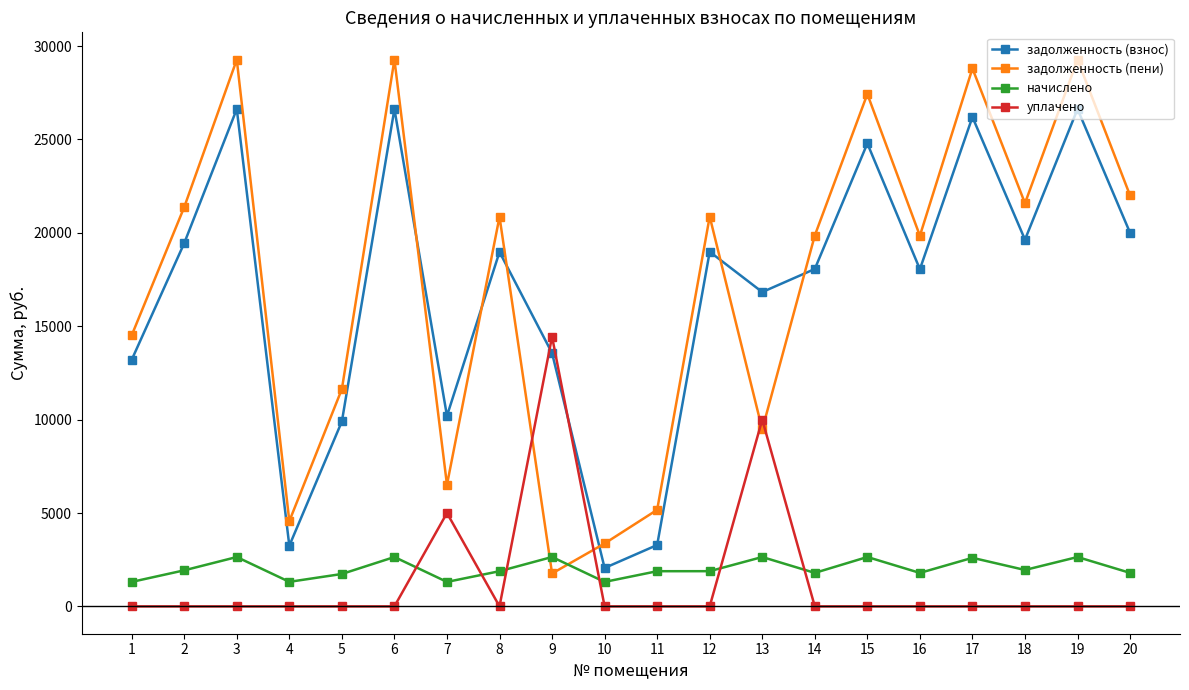

True or false: начислено has more than 2 interior local peaks.

True